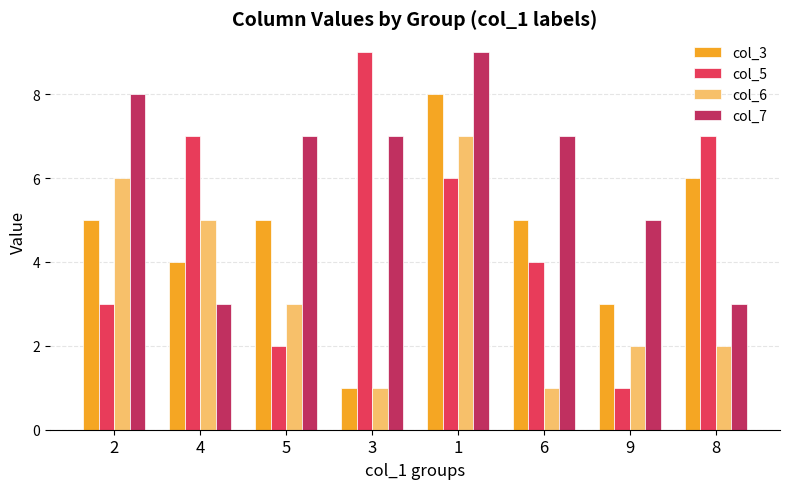

Which series has the largest total across all categories?

col_7